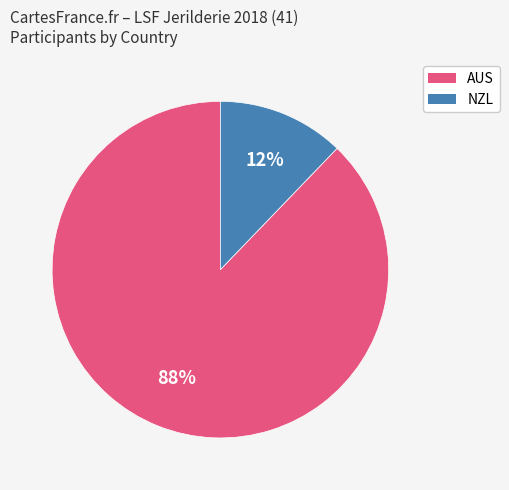

How many slices are in this pie chart?

2